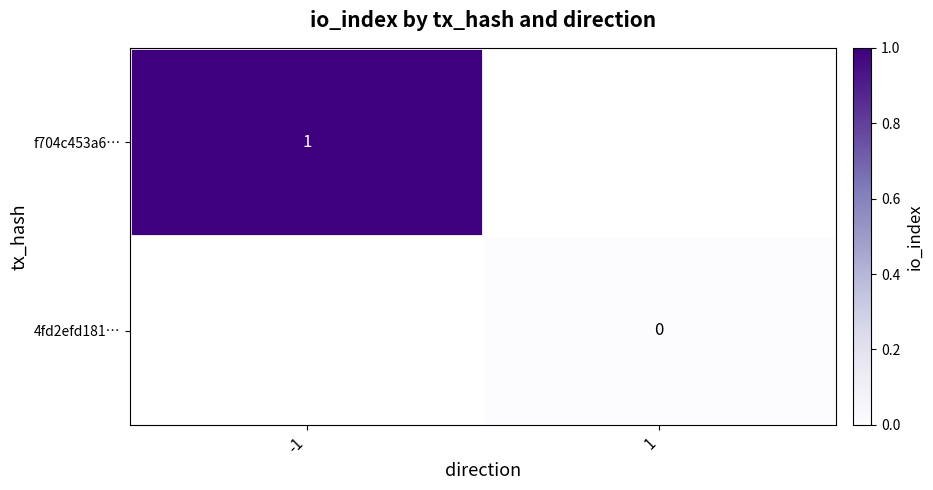

The value of f704c453a6… at -1 is 0.6. True or false?

False